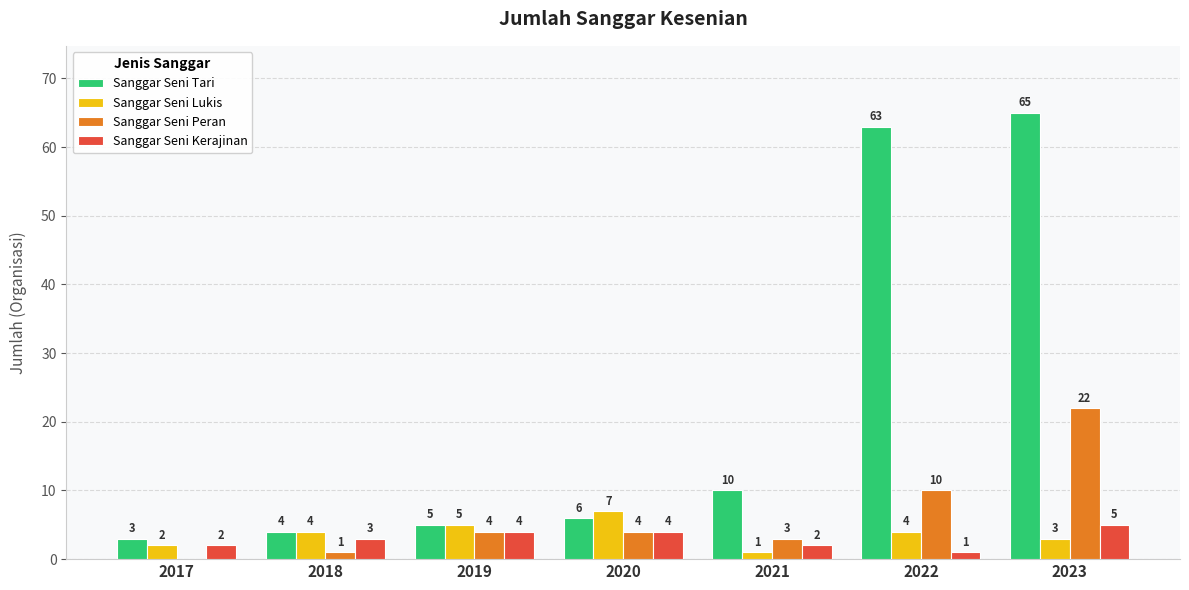

How many data points does each series have?

7